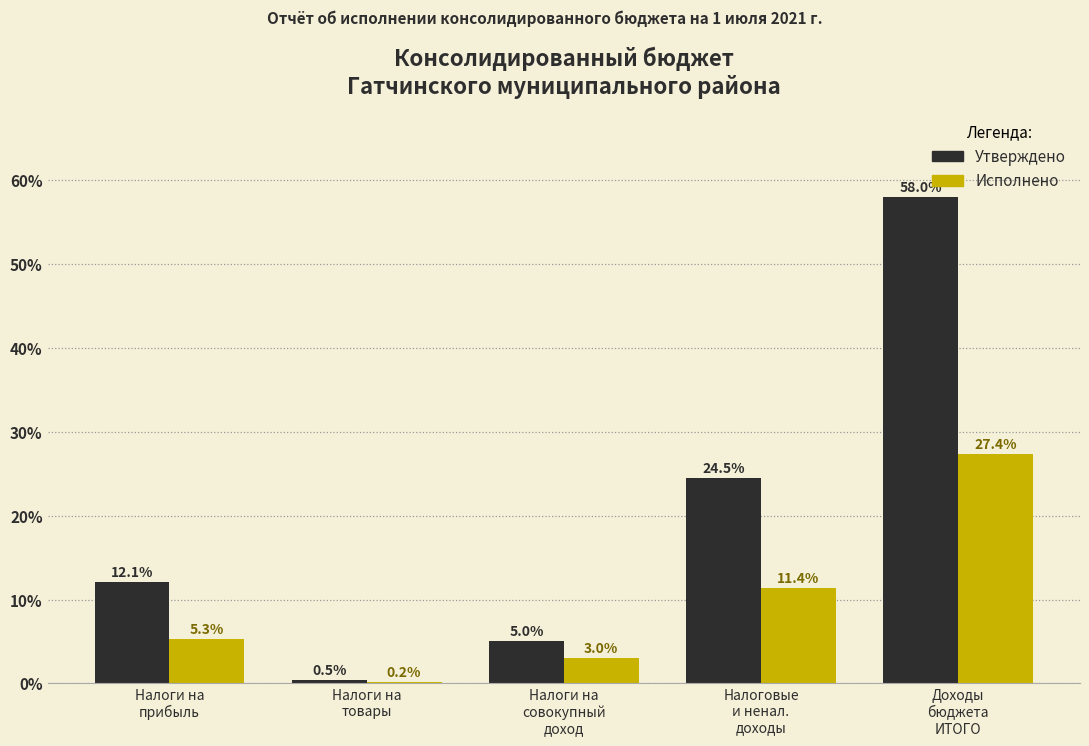

Reading left to right, list all the values displayed in this chart.

Утверждено: 12.1	0.5	5.0	24.5	58.0
Исполнено: 5.3	0.2	3.0	11.4	27.4